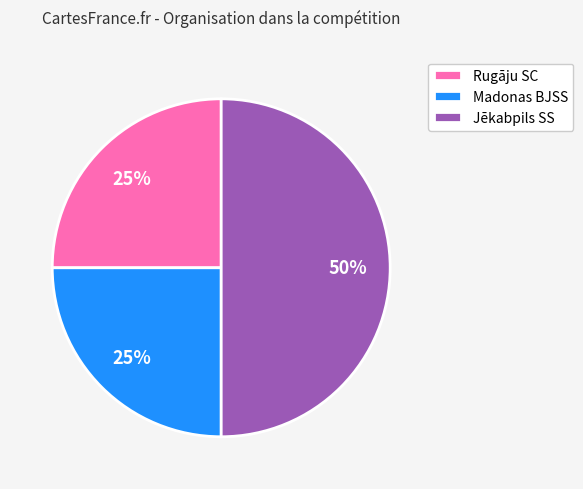

Which slice is the largest?

Jēkabpils SS